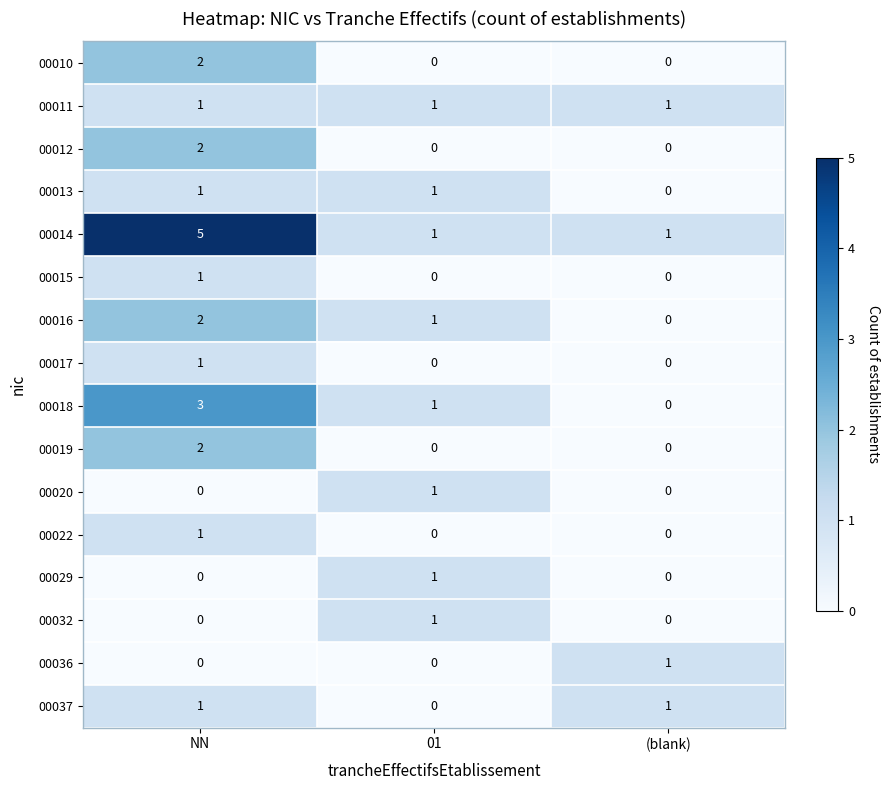

True or false: 00036 has a value of 0 at 01.

True